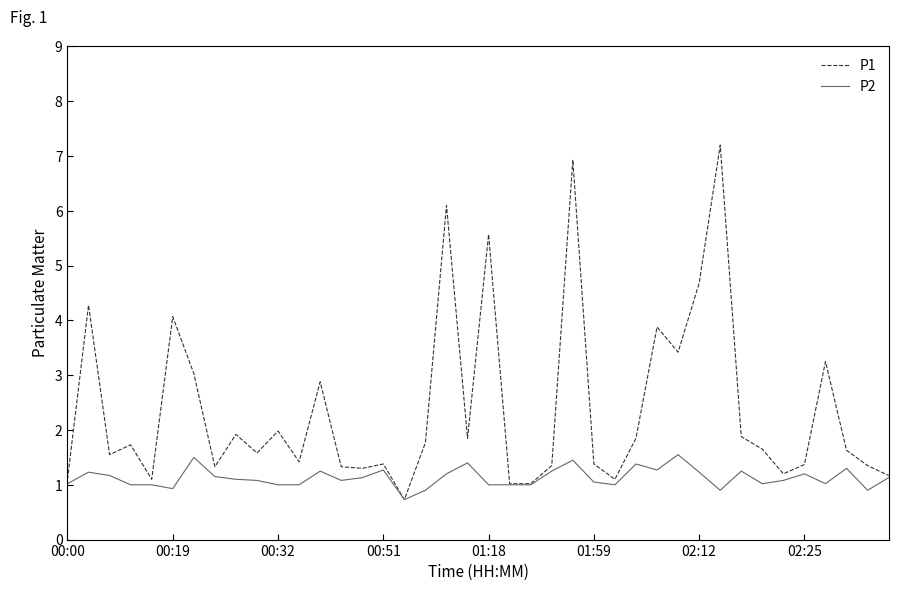

What is the minimum value for P2?

0.7